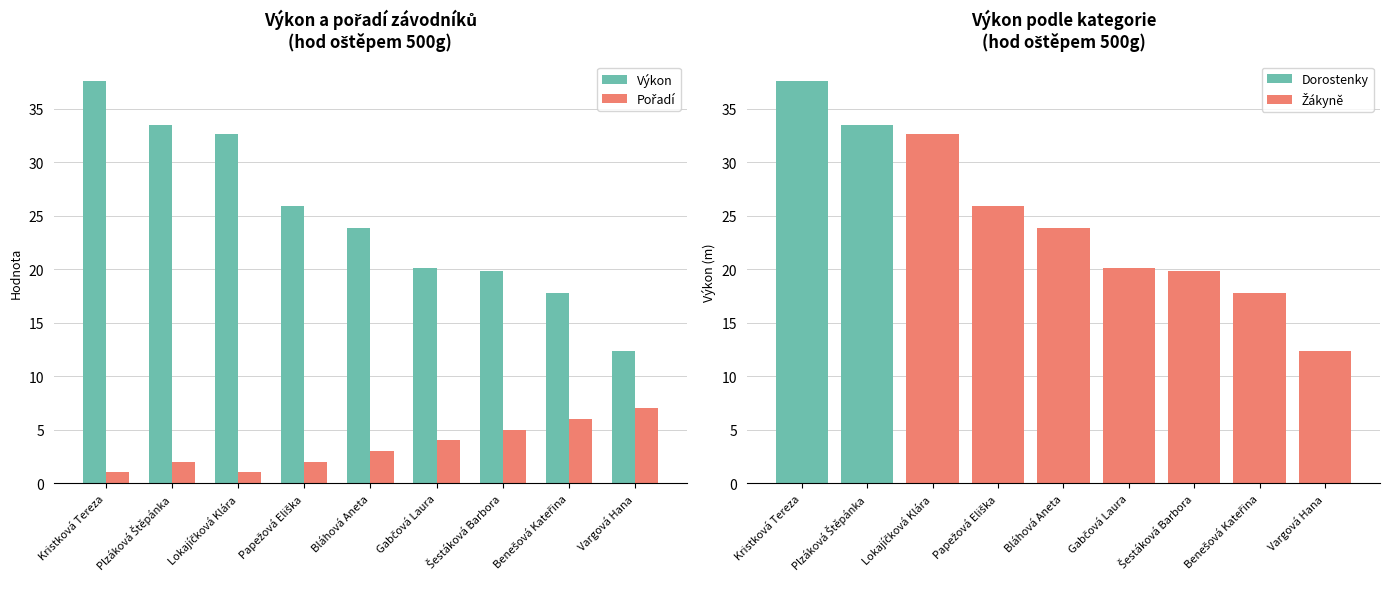

Rank the categories by Výkon value from lowest to highest.

Vargová Hana, Benešová Kateřina, Šestáková Barbora, Gabčová Laura, Bláhová Aneta, Papežová Eliška, Lokajíčková Klára, Plzáková Štěpánka, Kristková Tereza